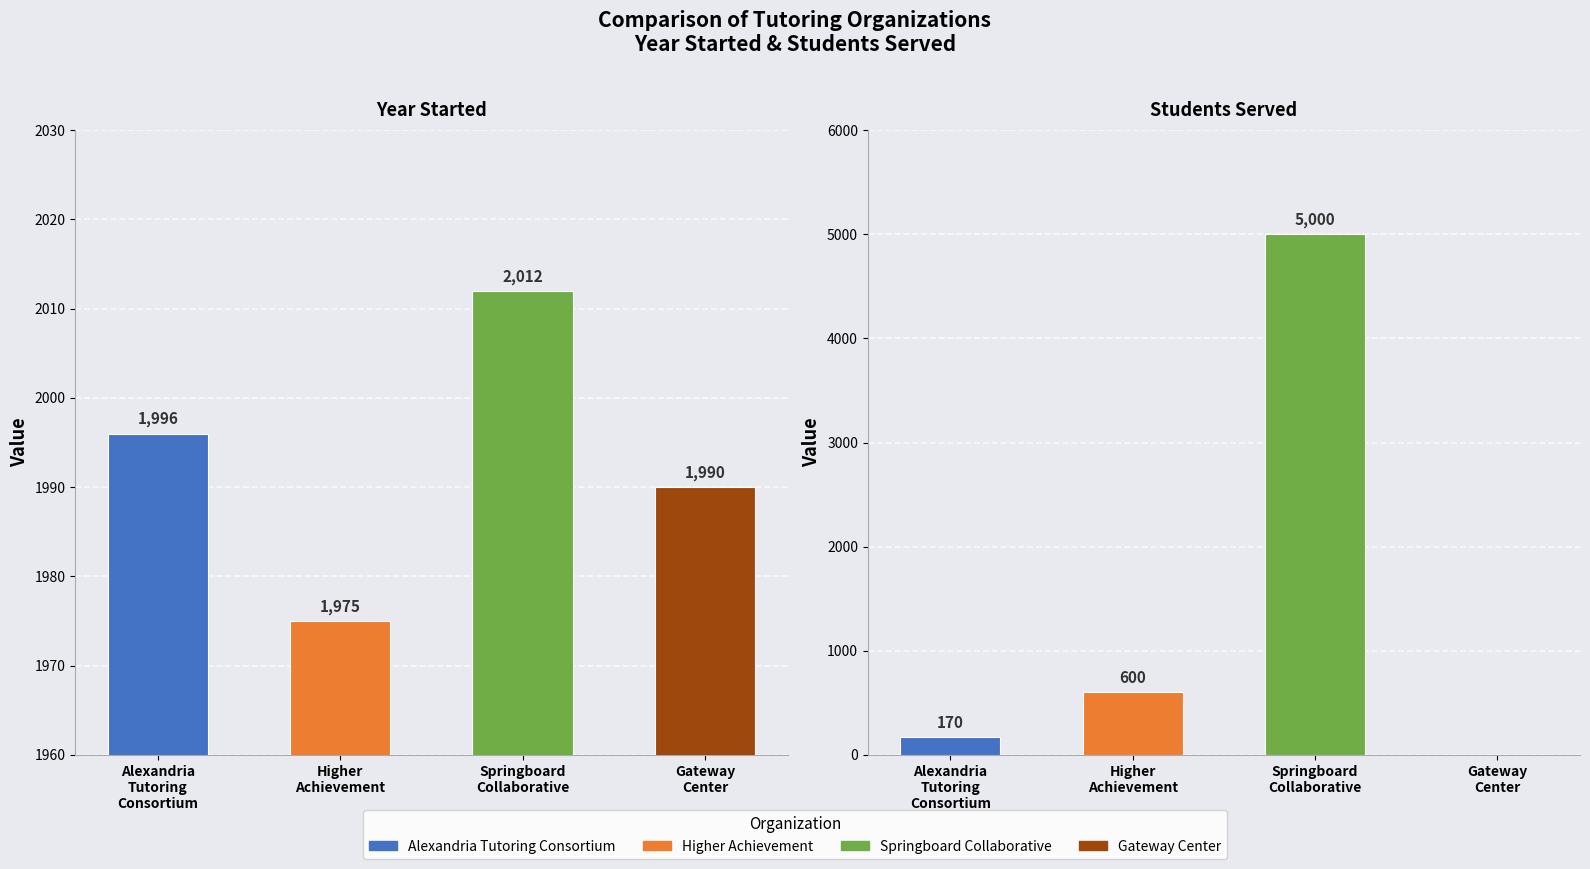

Reading left to right, transcribe all the data shown in this chart.

Alexandria Tutoring Consortium: Year Started=1996	Students Served=170
Higher Achievement: Year Started=1975	Students Served=600
Springboard Collaborative: Year Started=2012	Students Served=5000
The Gateway Center for Education: Year Started=1990	Students Served=0